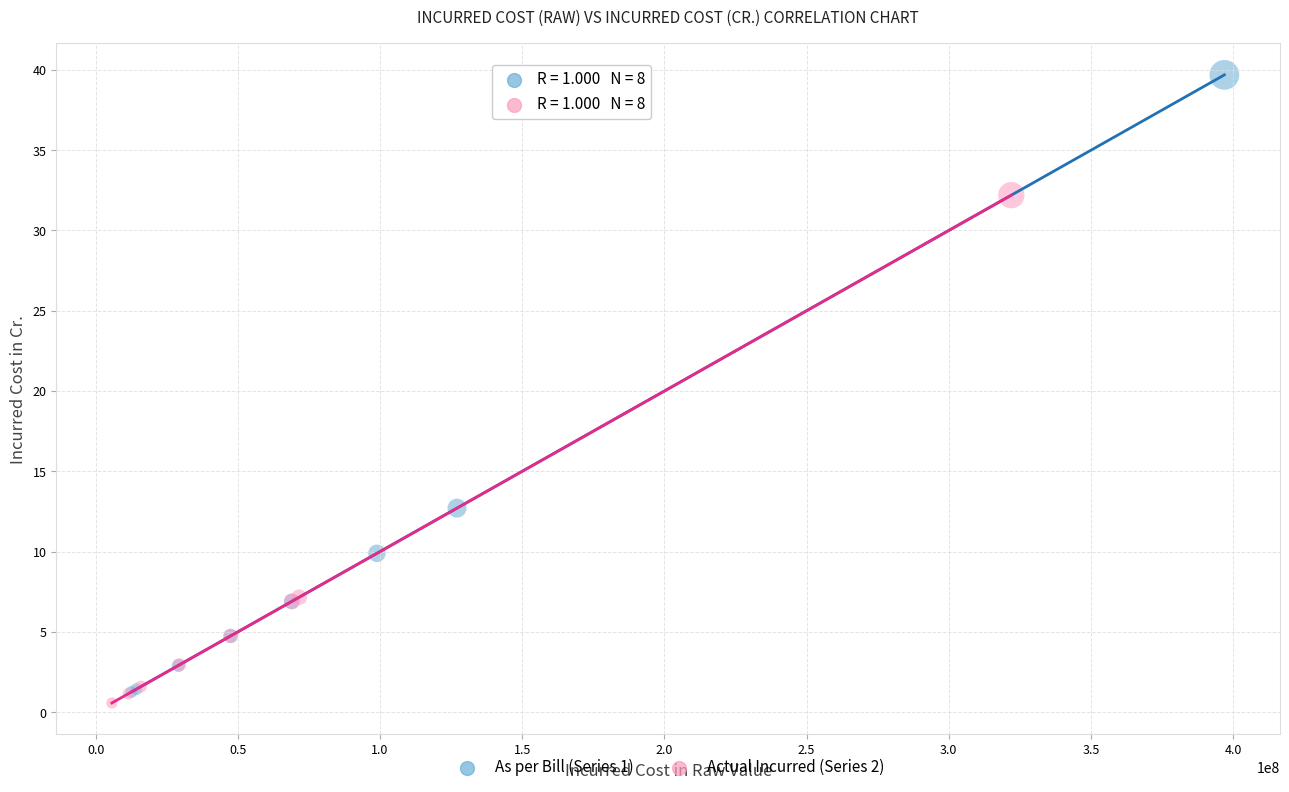

Which series reaches the minimum Y coordinate?

Actual Incurred (Series 2)